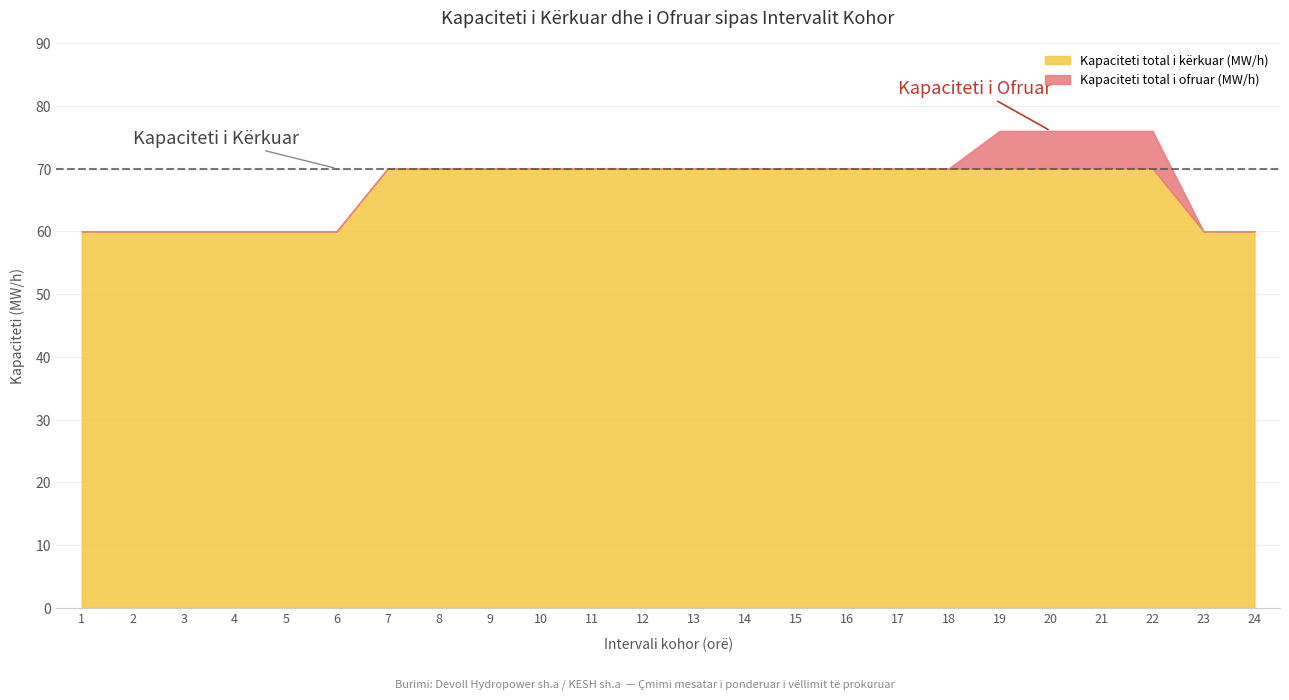

What is the difference between the second highest and second lowest values in the Kapaciteti total i kërkuar (MW/h) series?

10